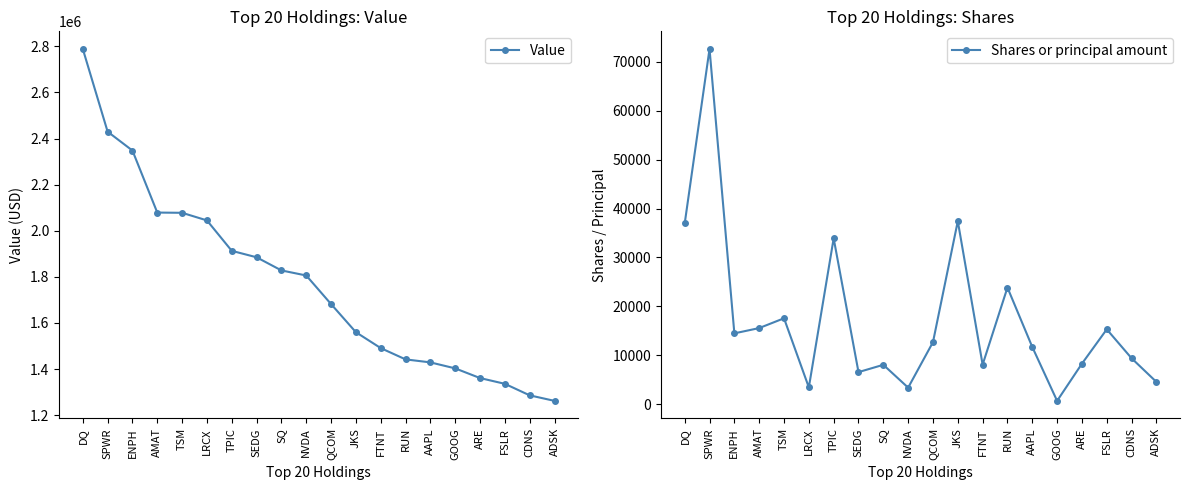

What is the label of the 17th point from the left?

ARE